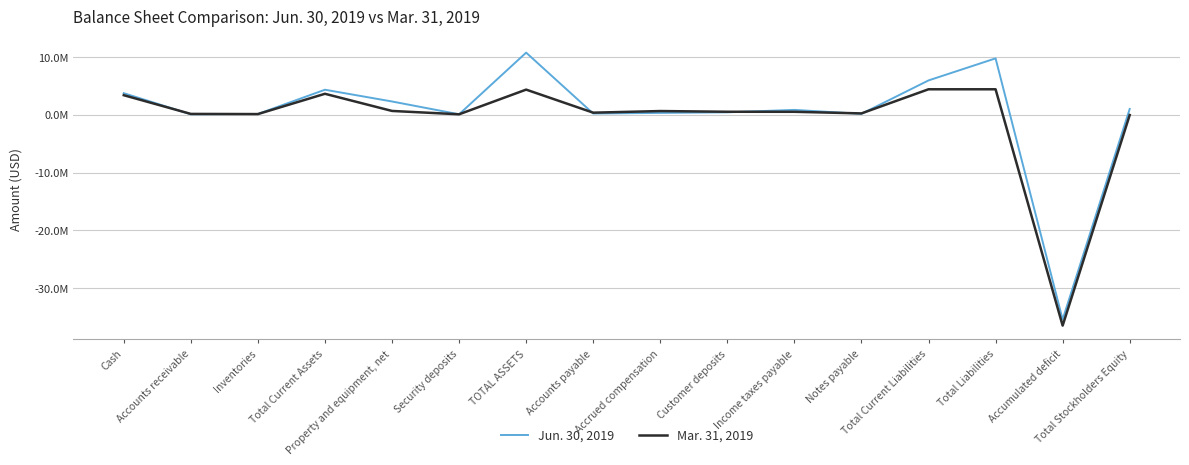

Does the chart display data point markers on the line(s)?

No